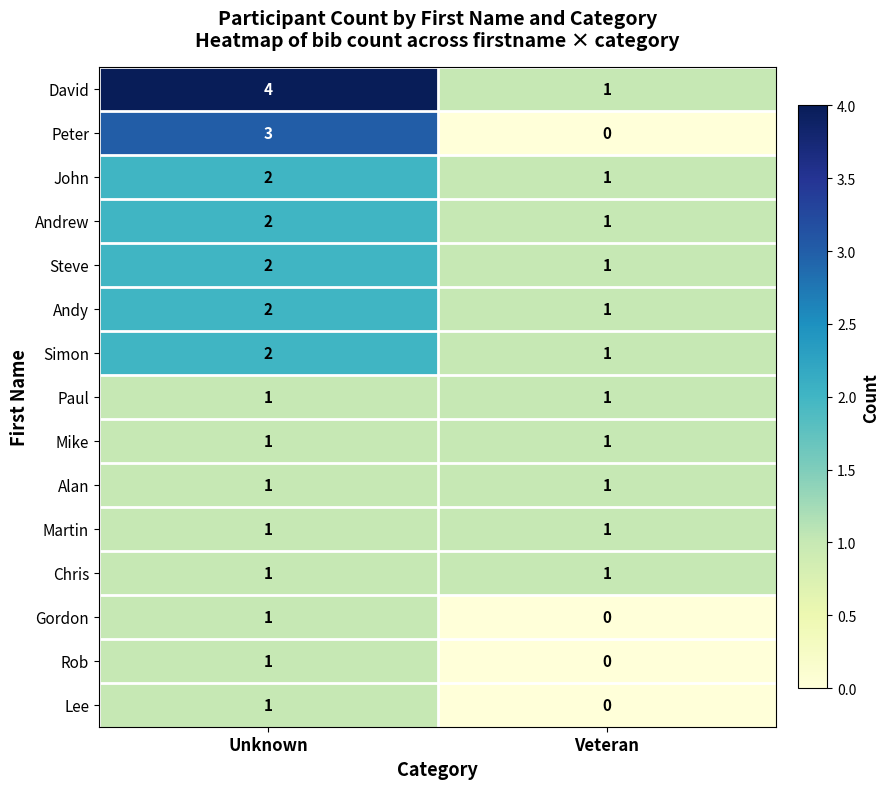

Which category has the highest value across all series?

Unknown